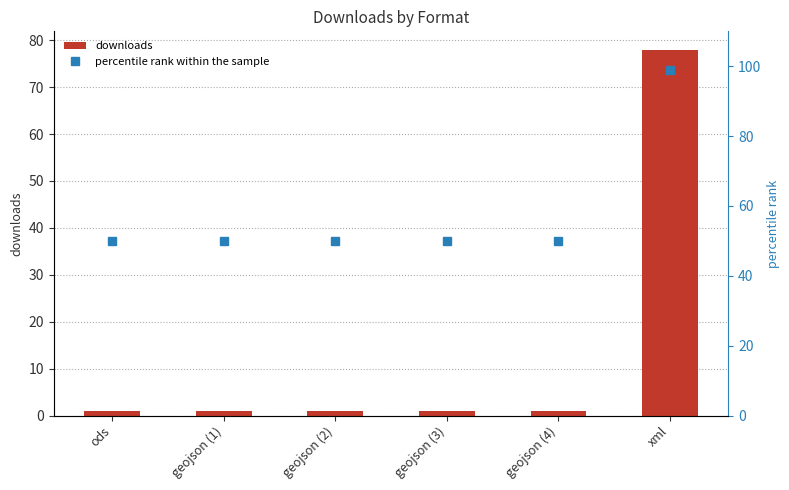

Reading left to right, what are all the values shown in this chart?

downloads: 1	1	1	1	1	78
percentile rank within the sample: 50	50	50	50	50	99